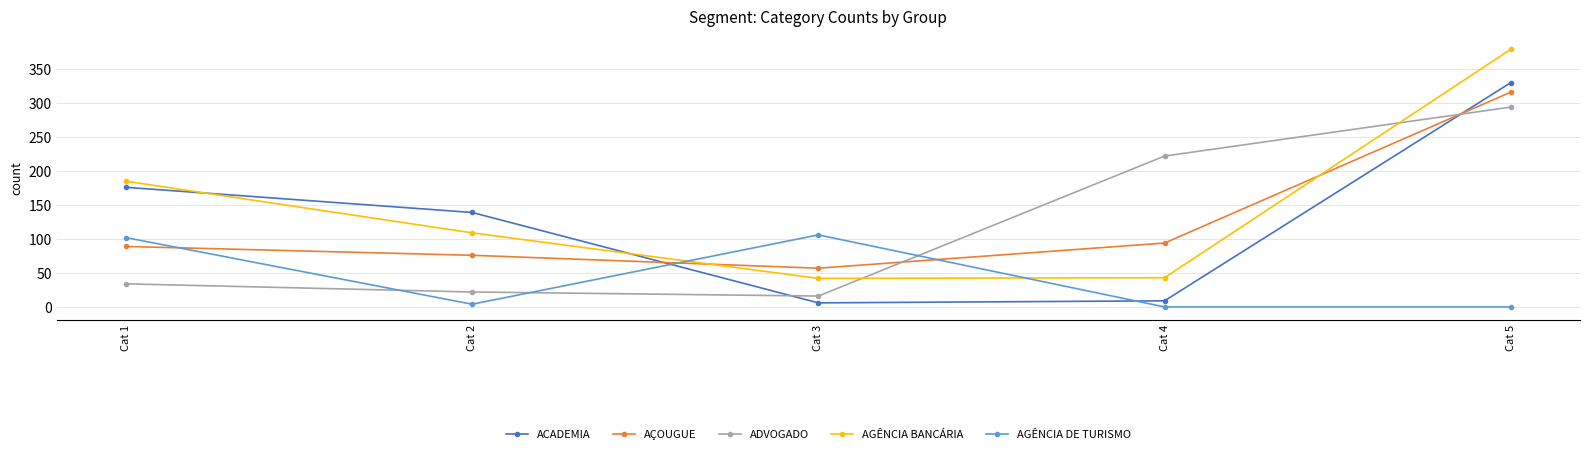

What is the total value across all series at Cat 1?

586